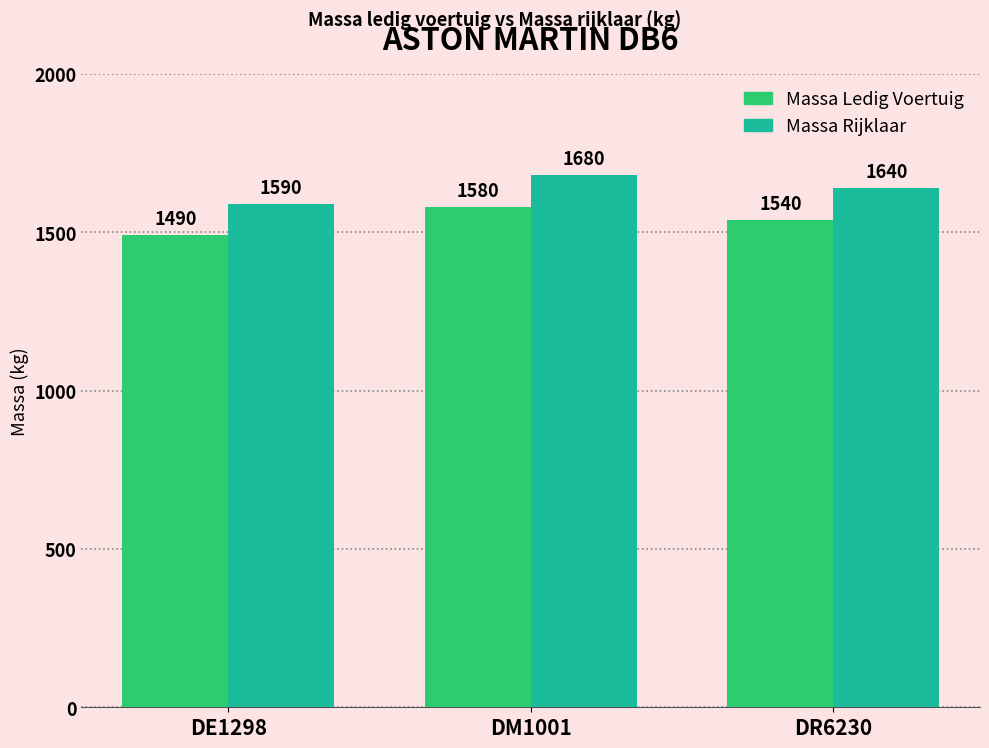

What is the difference between the highest and lowest values at DE1298?

100